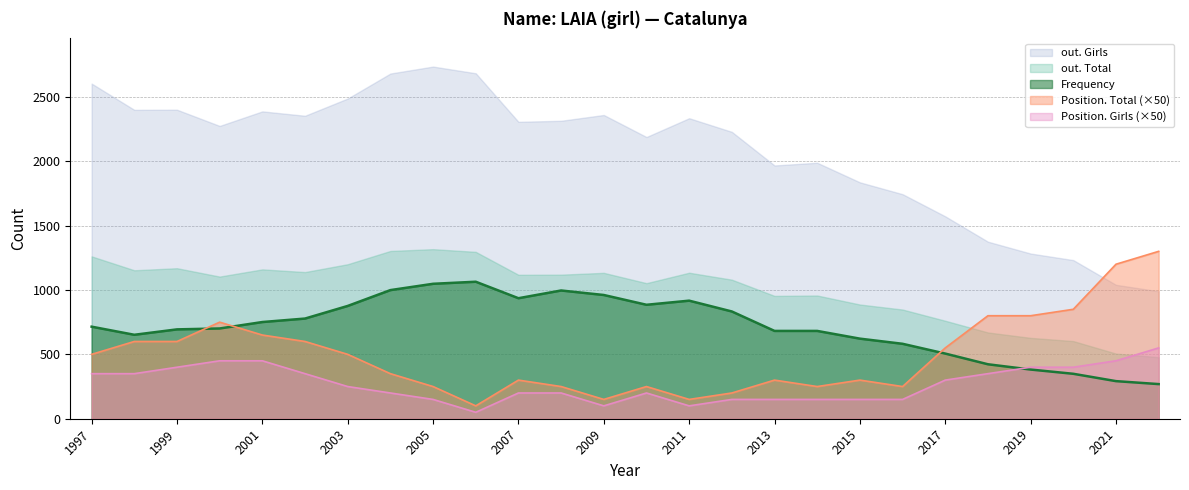

What is the highest value of the Frequency series?

1064